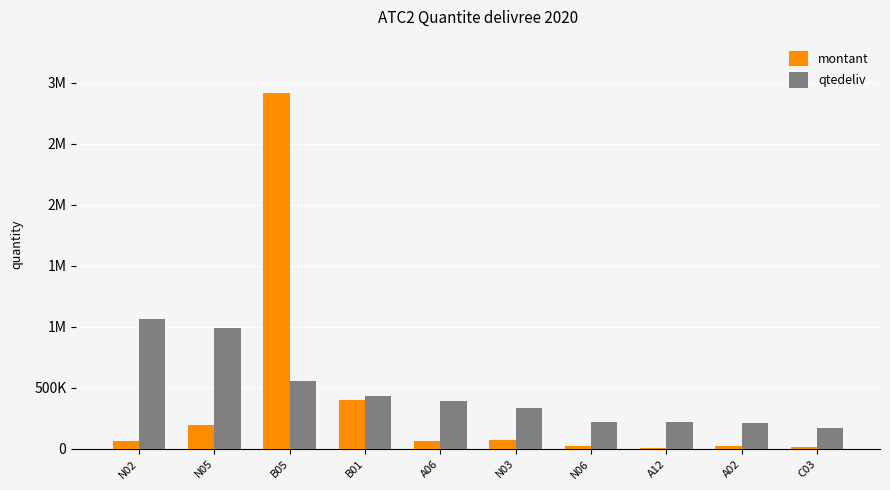

At how many categories does at least one series exceed 399731?

4